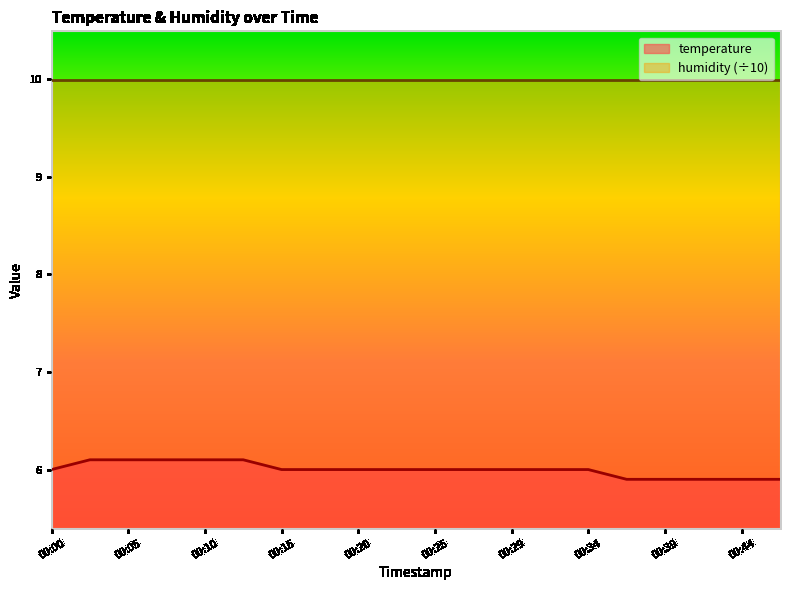

The chart shows a value of 5.9 at 00:37. True or false?

True